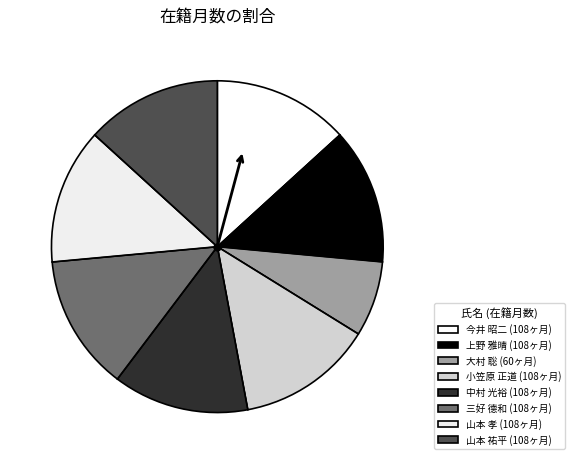

Does 大村 聡 represent more than half of the total?

No